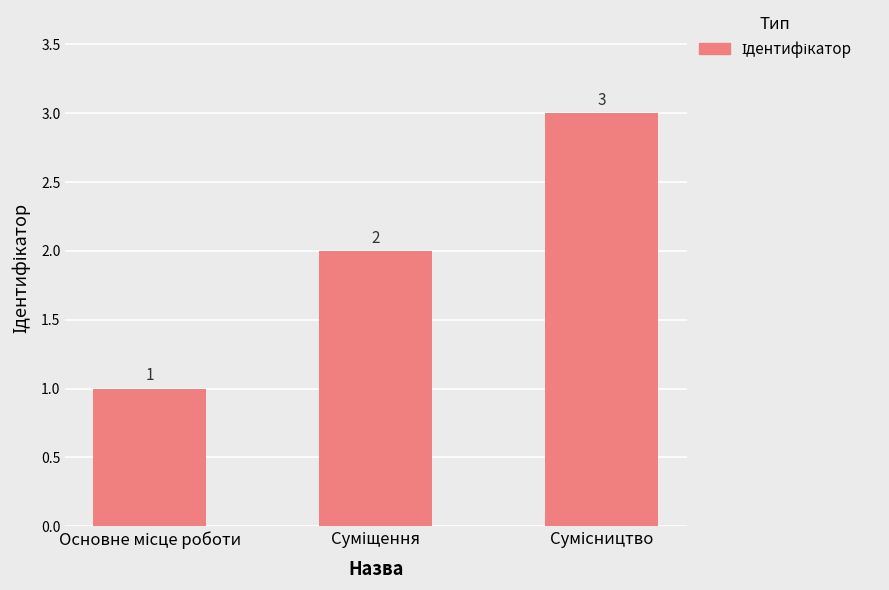

What is the greatest value displayed?

3